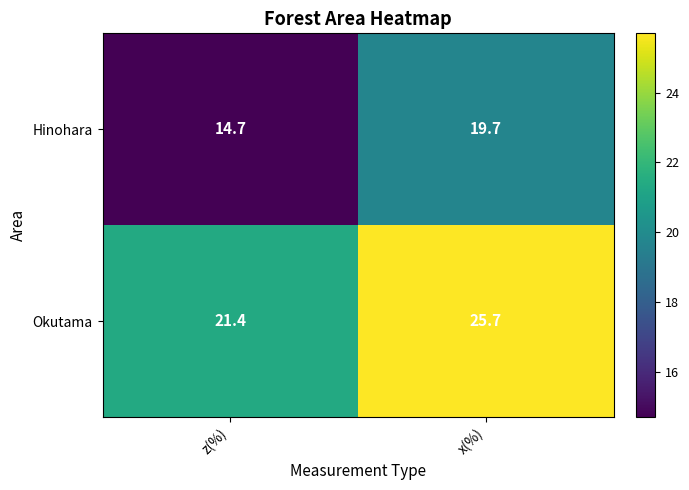

Which category has the highest value across all series?

x(%)